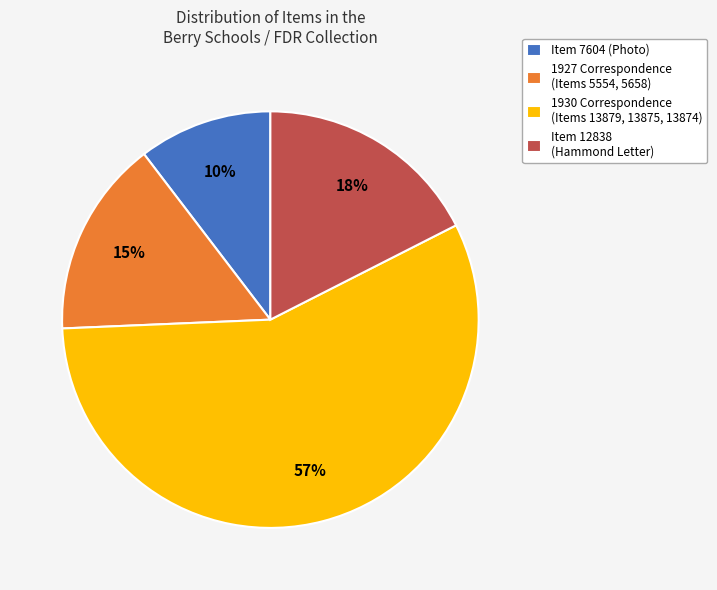

Is Item 7604 (Photo) the majority of the pie?

No